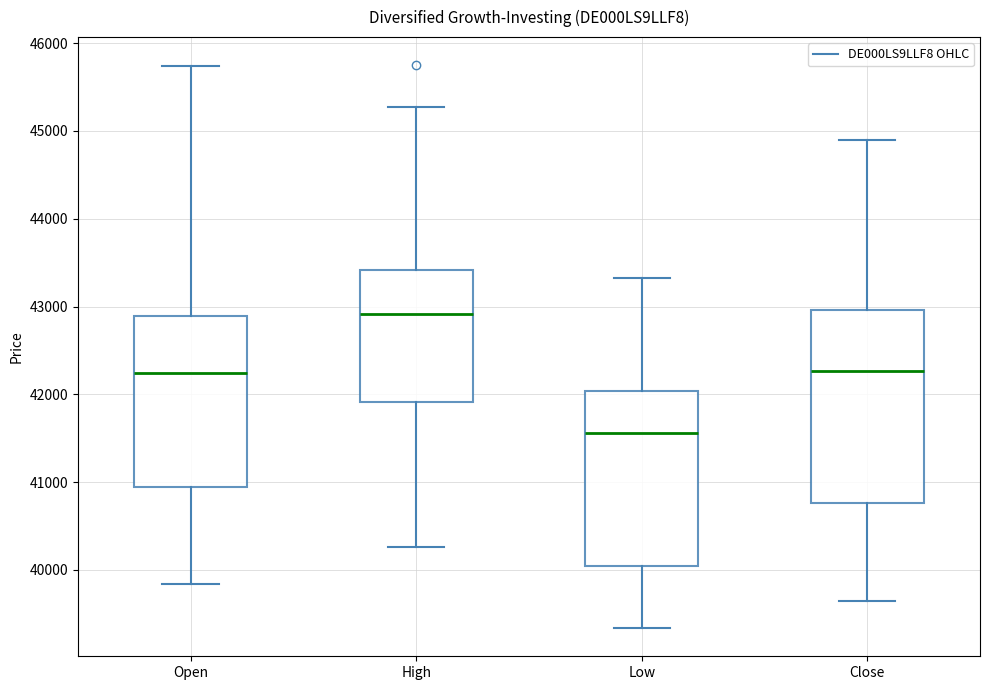

Which box has the highest median line?

High